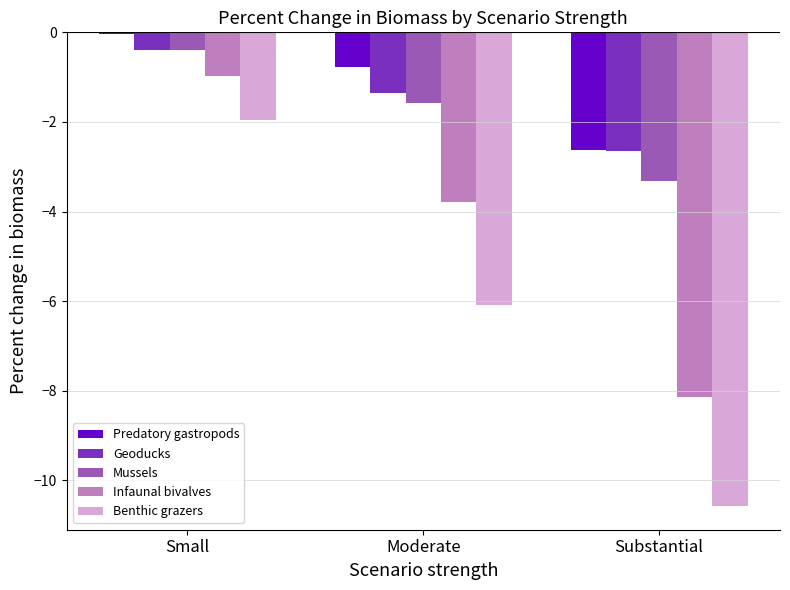

What are all the series names shown in the legend?

Predatory gastropods, Geoducks, Mussels, Infaunal bivalves, Benthic grazers